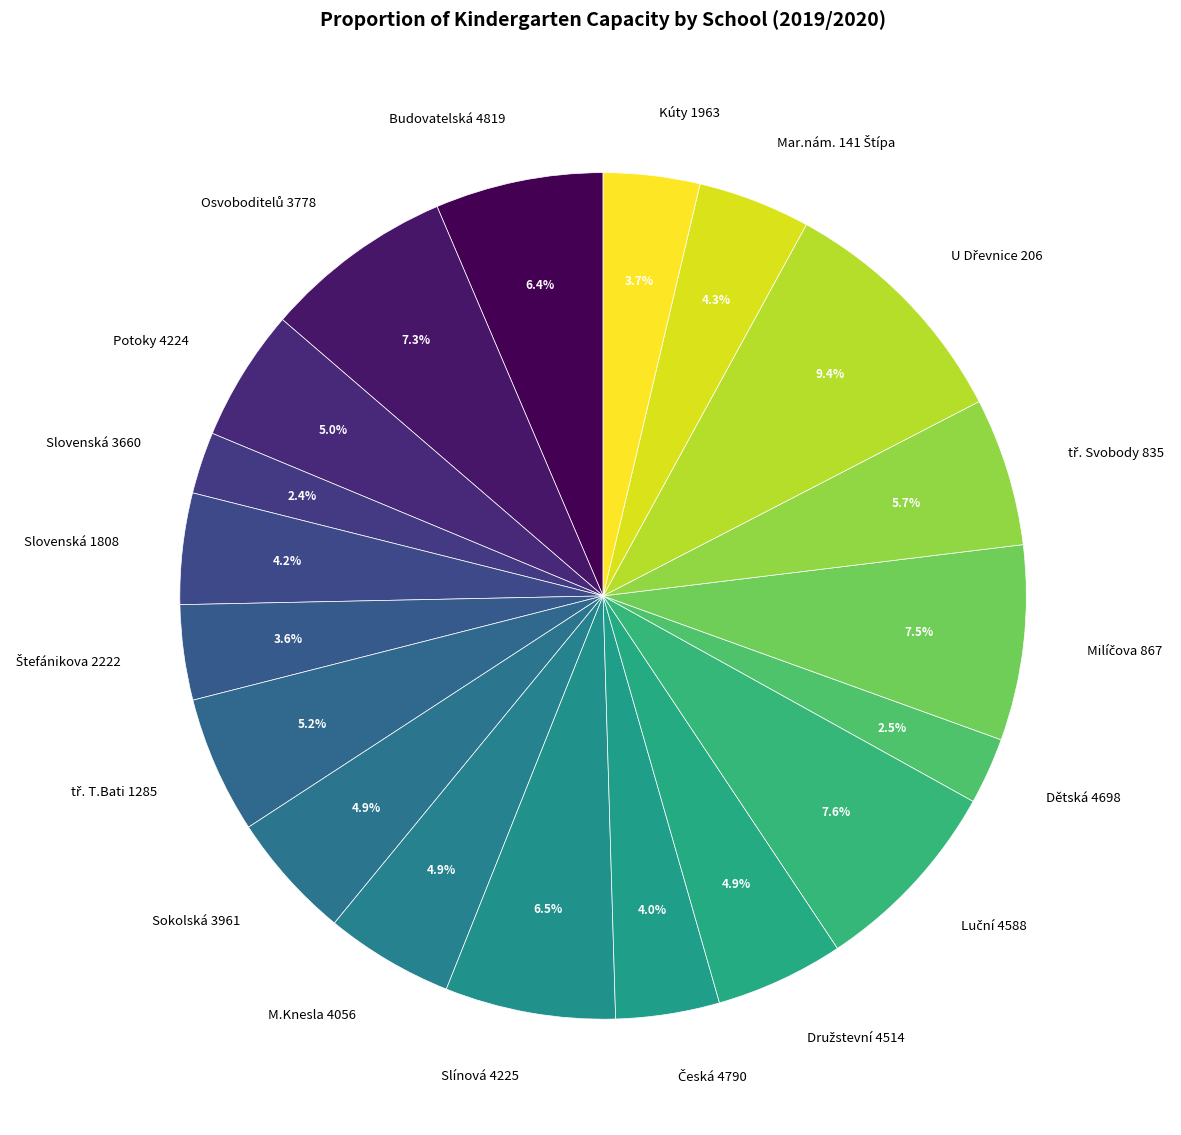

Approximately how many times larger is the value at Dětská 4698 compared to Potoky 4224?

0.5